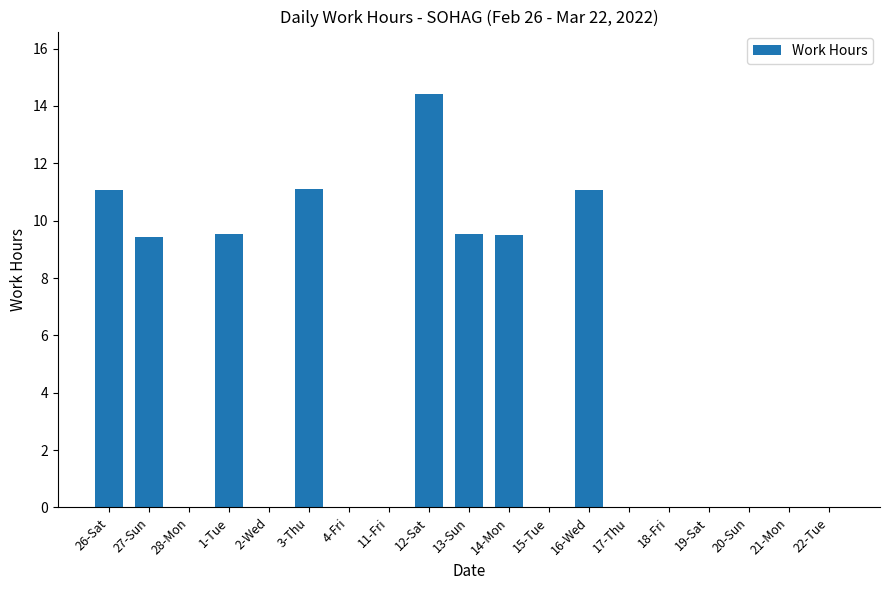

What is the greatest value displayed?

14.4